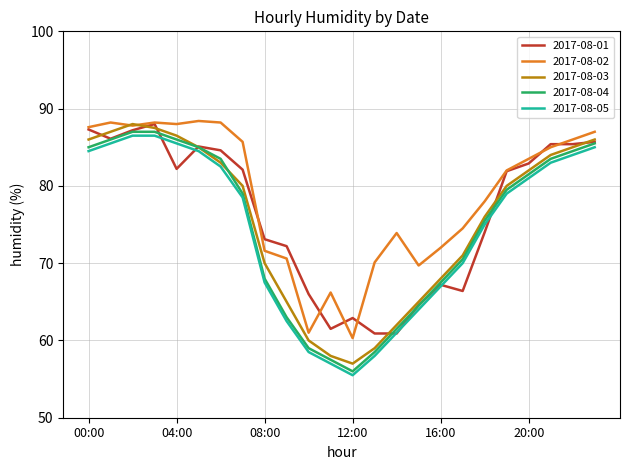

What is the greatest value displayed?

88.4